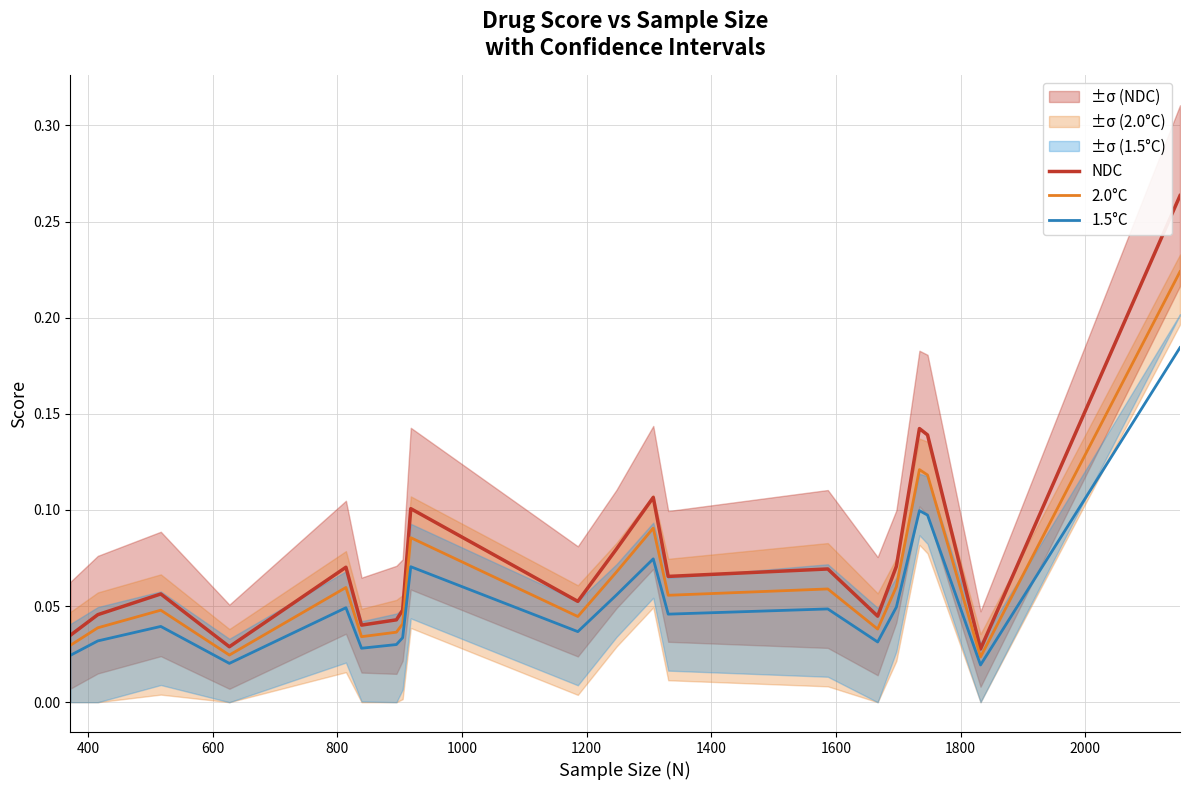

At how many categories does at least one series exceed 0?

20